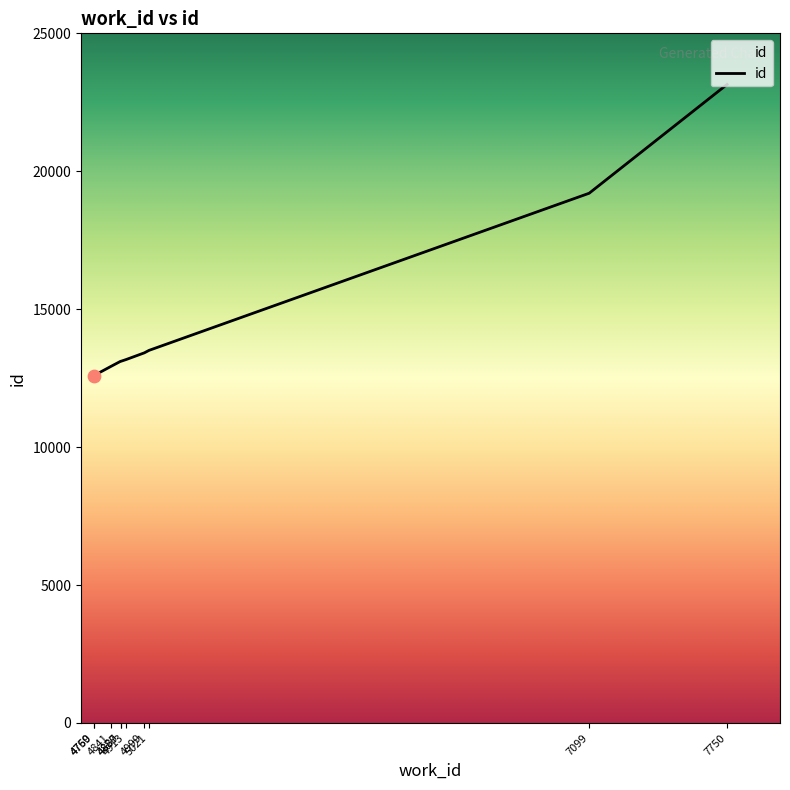

Between 4913 and 7099, which is larger?

7099